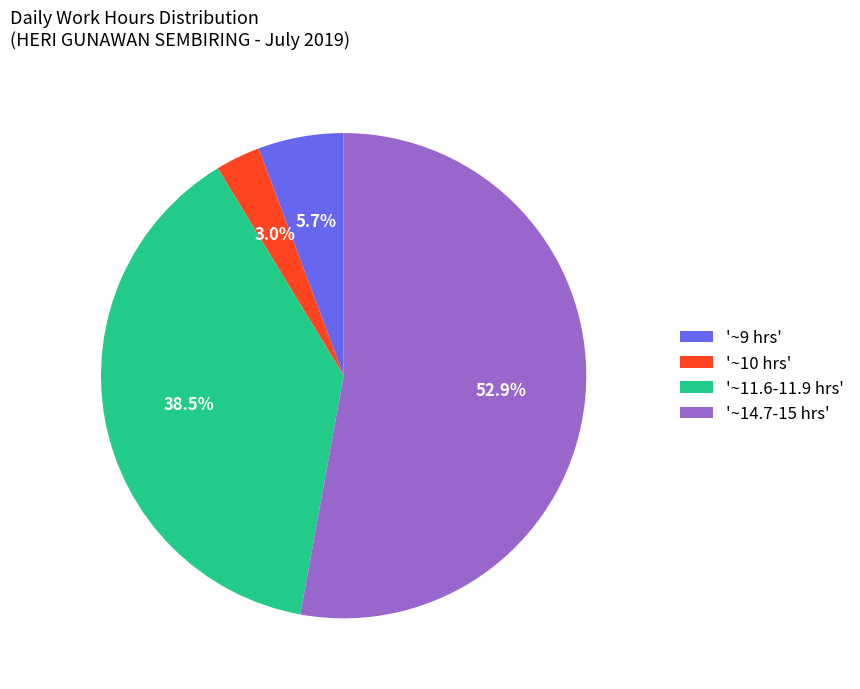

Count the number of slices in the pie.

4